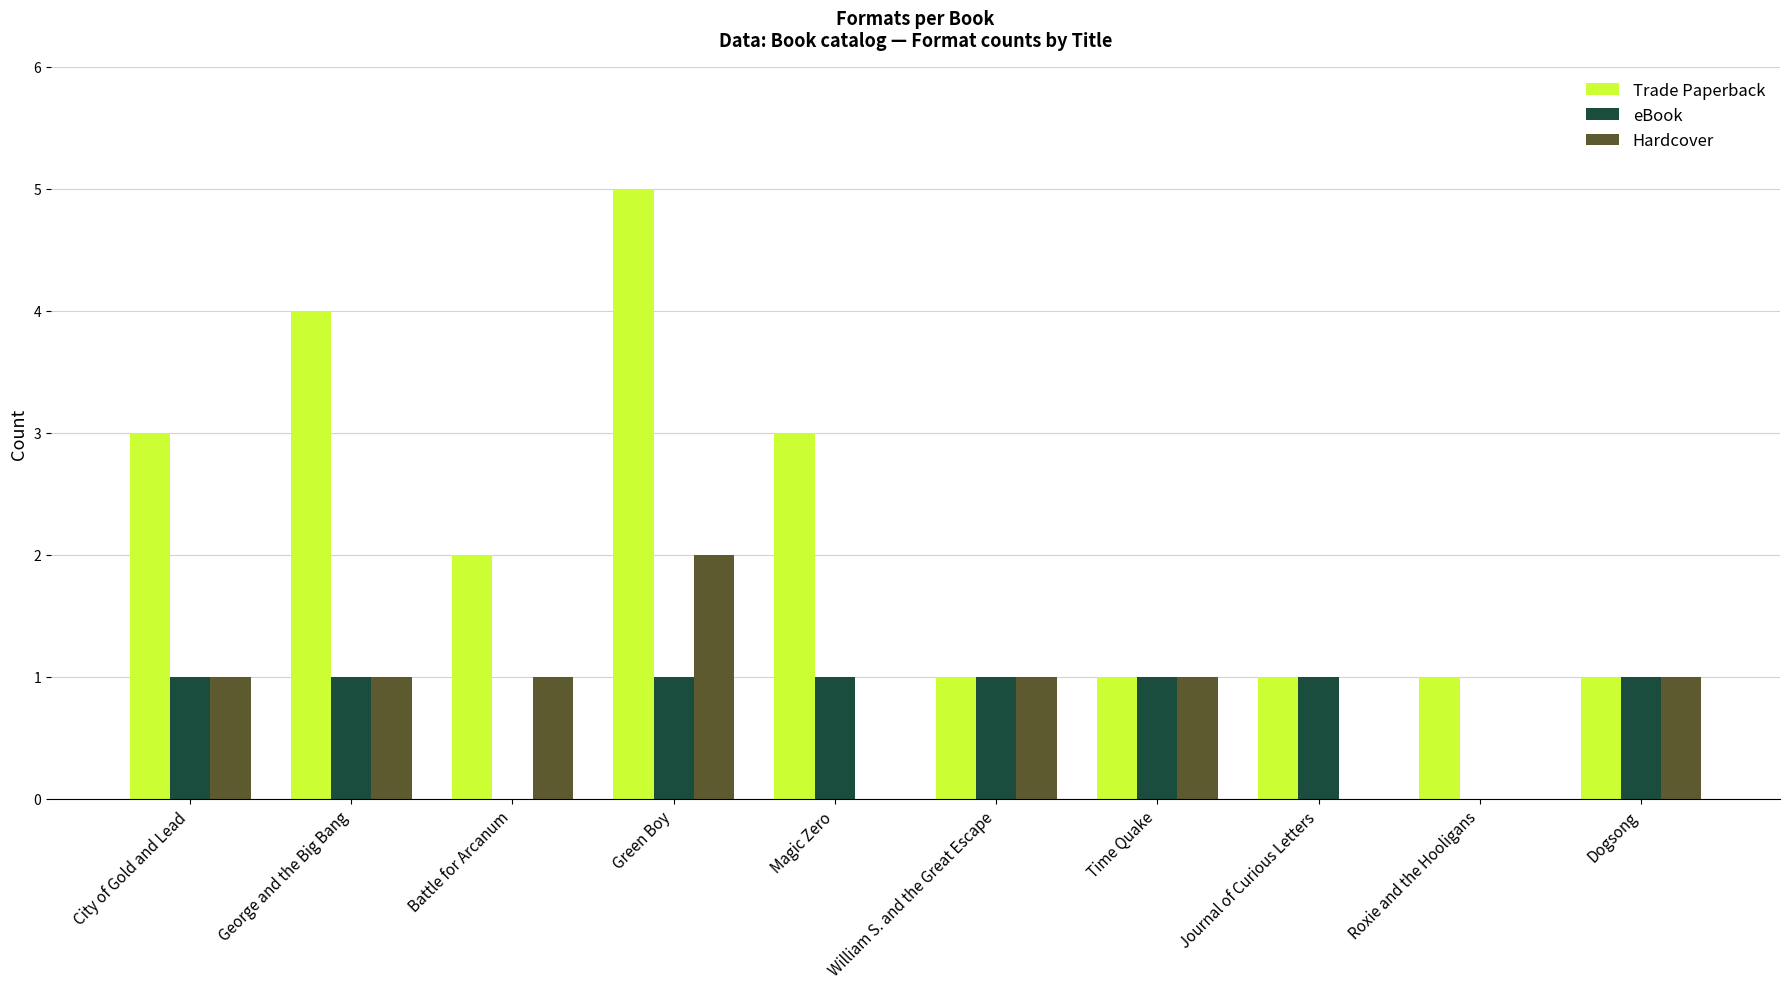

What is the sum of all Trade Paperback values?

22